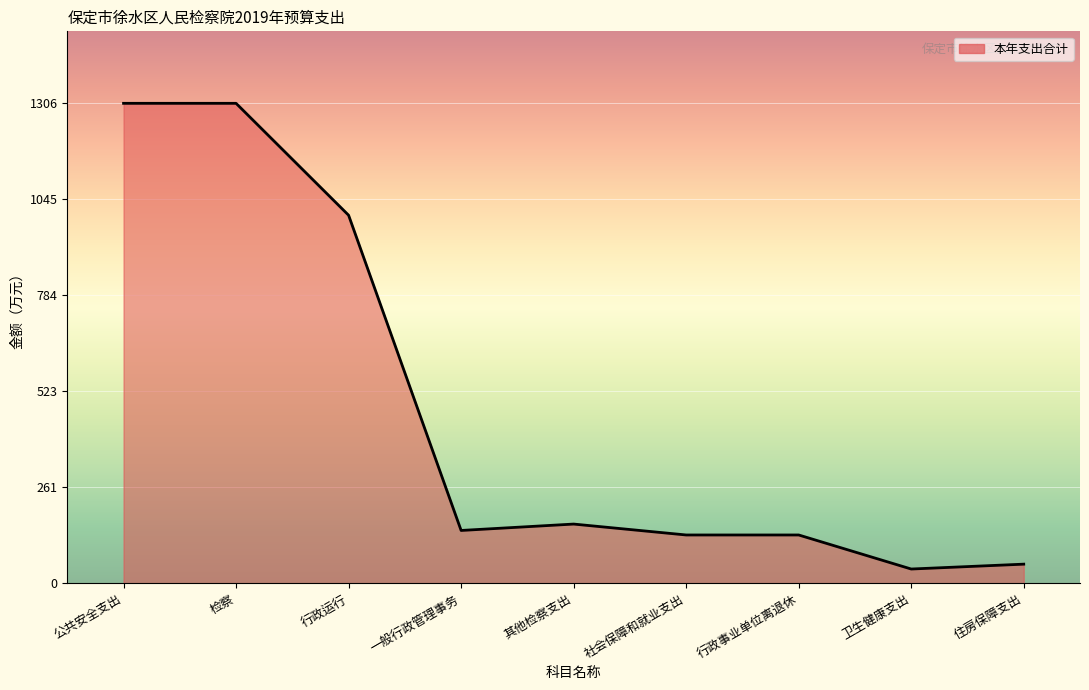

The value at 社会保障和就业支出 is 76.6. True or false?

False